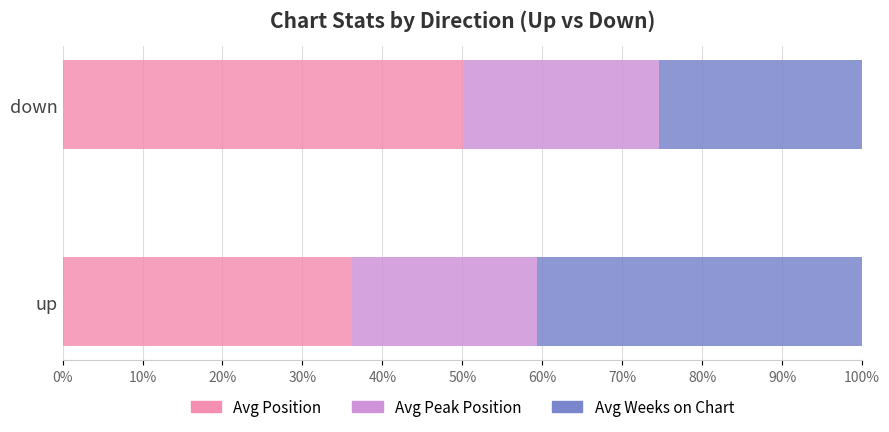

What is the total value across all series at up?

100.0